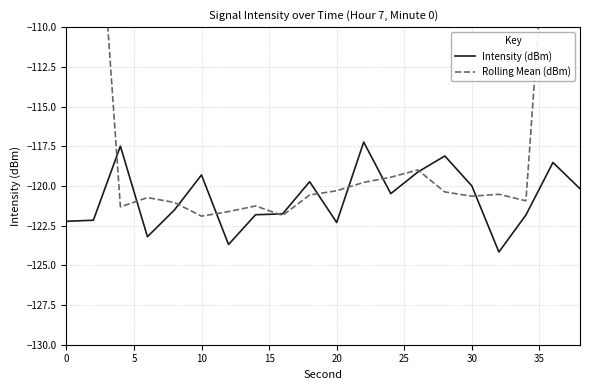

Rank the series by their average value, from highest to lowest.

Rolling Mean (dBm), Intensity (dBm)